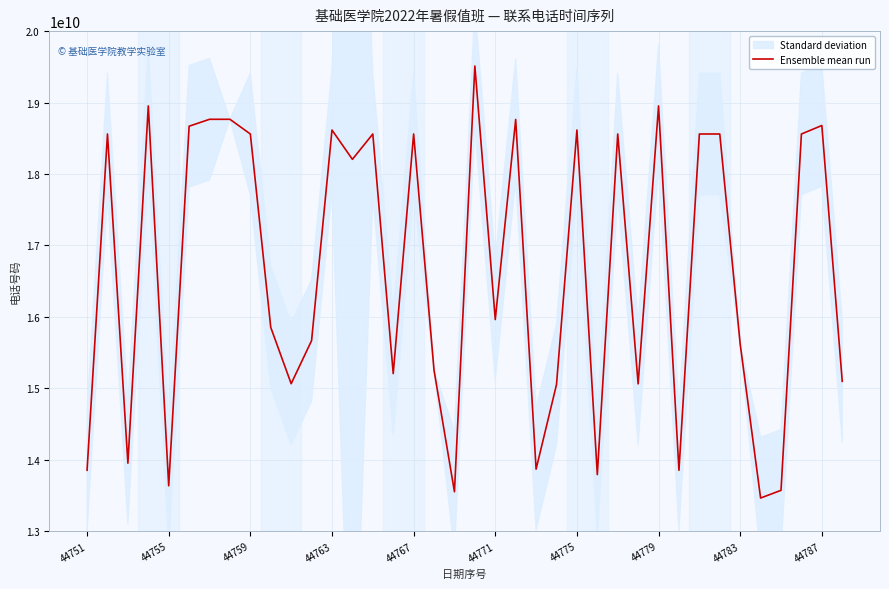

The value at 44775 is 10116314336. True or false?

False